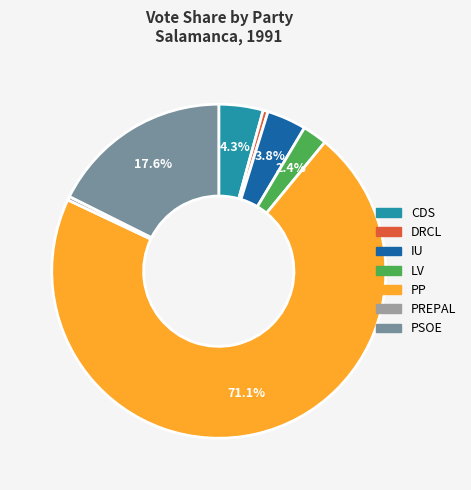

To the nearest percent, what is the average slice percentage?

14%